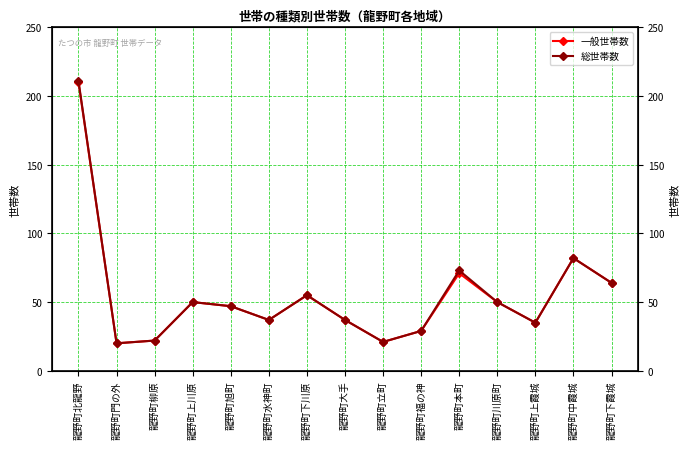

At which label does 一般世帯数 reach its peak?

龍野町北龍野